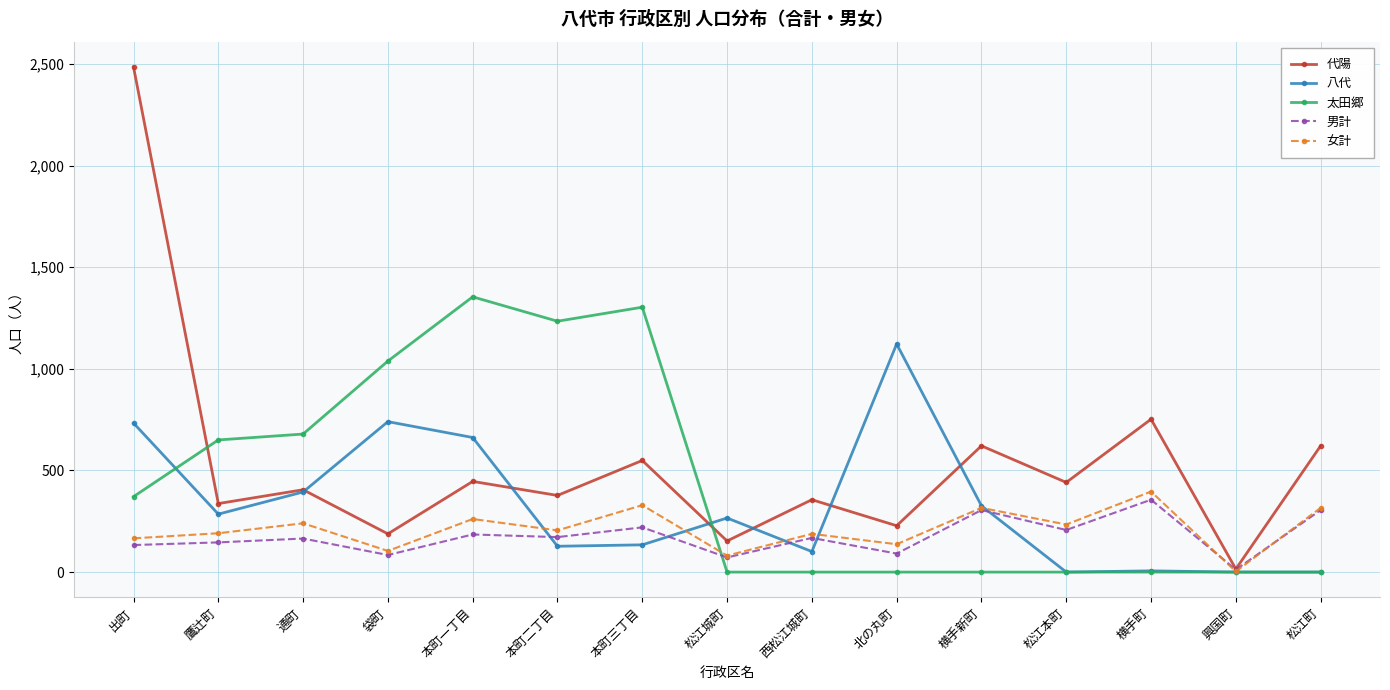

What is the label of the 3rd point from the left?

通町